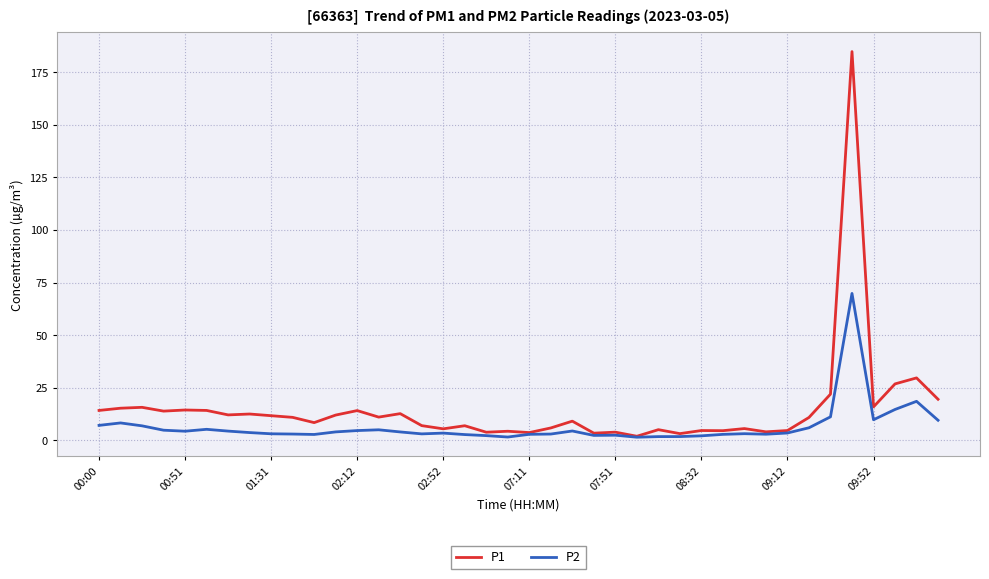

Which series has the largest range (max minus min)?

P1